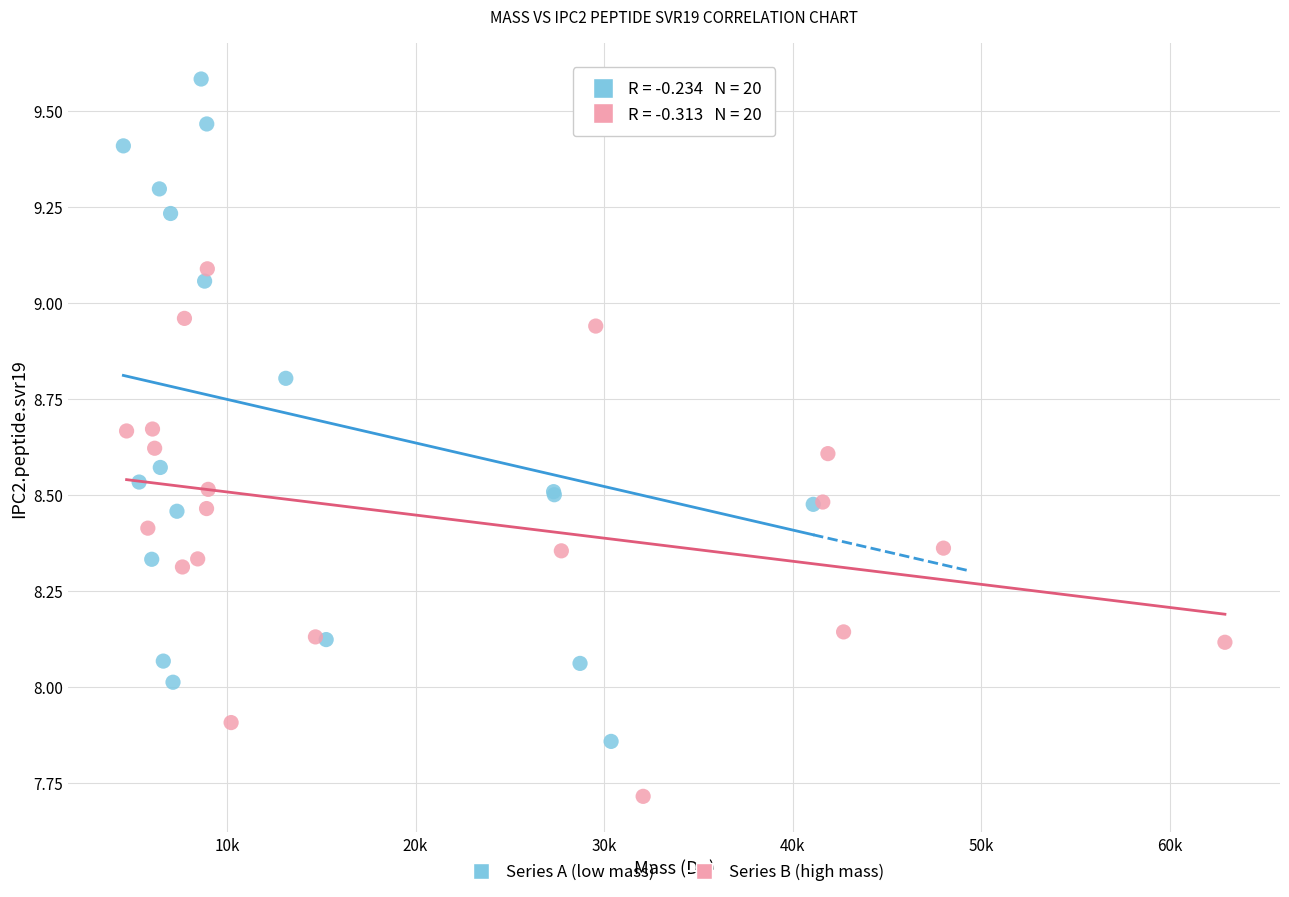

Which series reaches the maximum Y coordinate?

Series A (low mass)